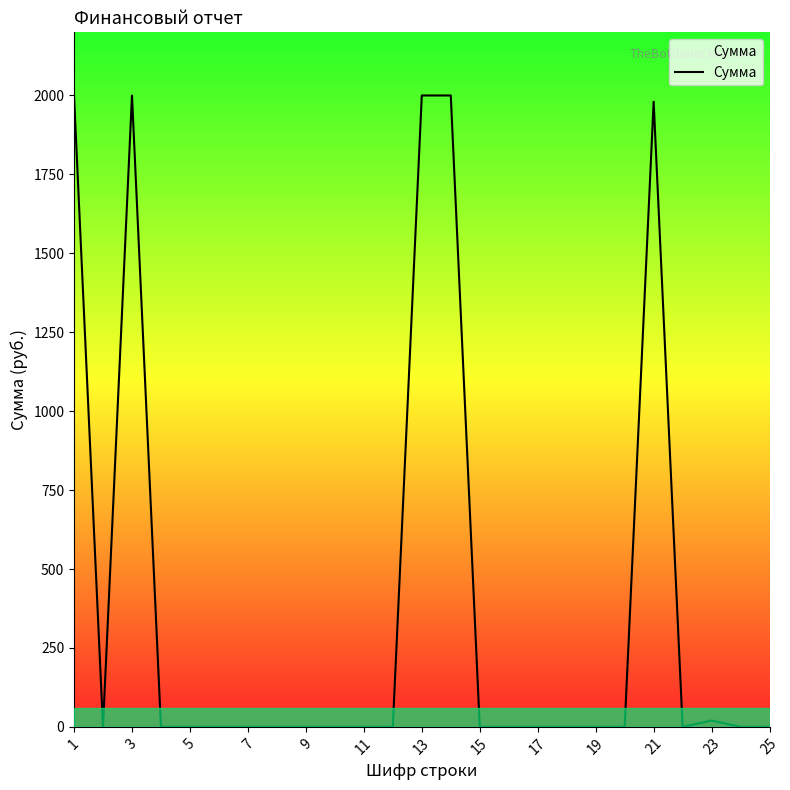

What is the difference between the maximum and minimum values?

2000